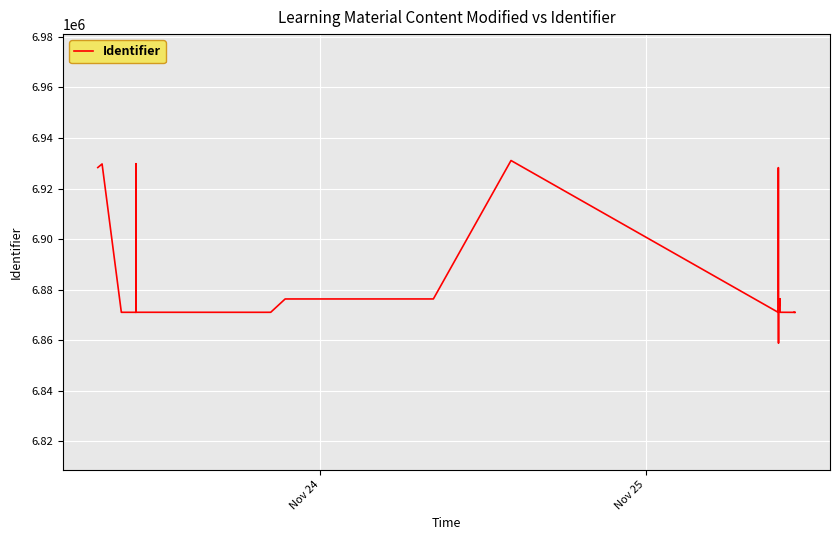

What is the difference between the second highest and minimum values?

70972